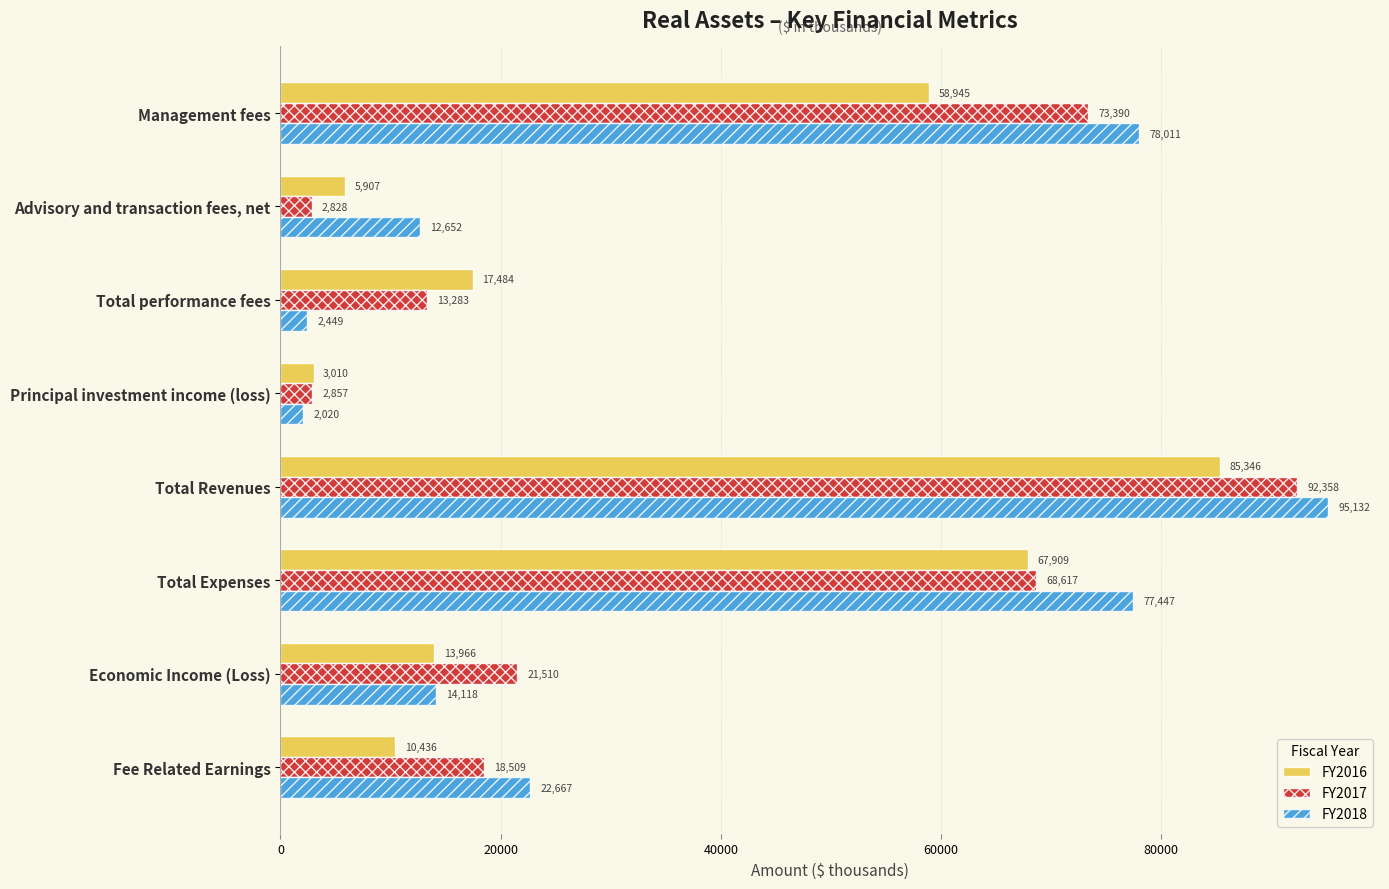

List the series in order of their overall mean, highest first.

FY2018, FY2017, FY2016